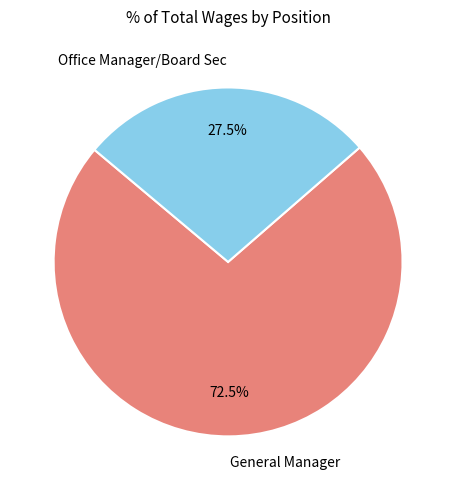

Which has a higher value, Office Manager/Board Sec or General Manager?

General Manager